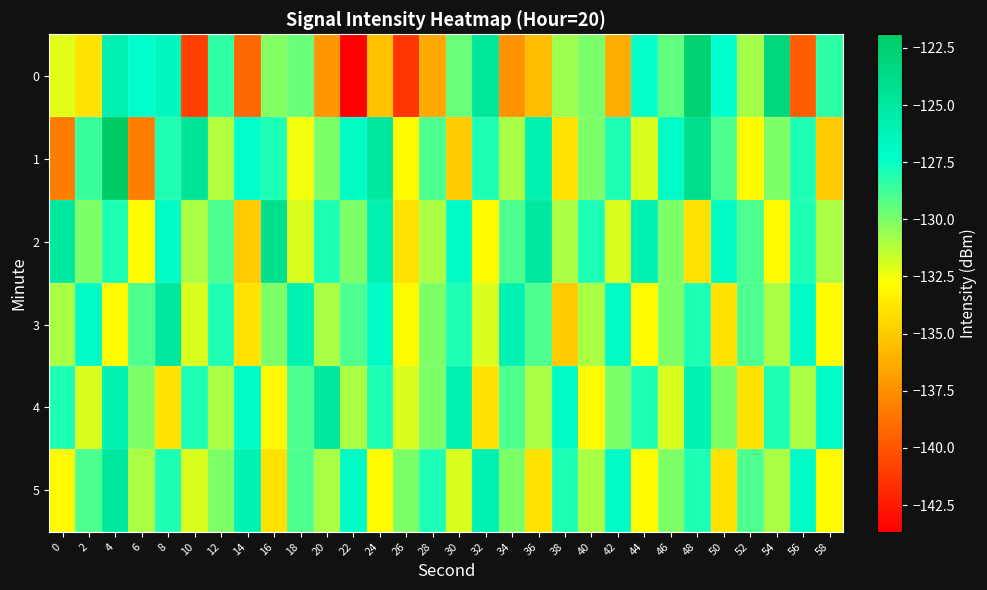

Reading left to right, extract all data points from this chart.

0: 0=-132.1	2=-133.9	4=-125.8	6=-127.3	8=-126.7	10=-141.0	12=-128.4	14=-139.2	16=-130.2	18=-129.6	20=-137.1	22=-143.7	24=-135.5	26=-141.3	28=-136.4	30=-129.6	32=-124.8	34=-137.4	36=-135.6	38=-130.7	40=-129.9	42=-136.3	44=-127.5	46=-129.4	48=-122.6	50=-127.4	52=-130.9	54=-123.0	56=-139.7	58=-128.3
1: 0=-138.3	2=-128.5	4=-121.9	6=-138.3	8=-128.1	10=-124.5	12=-131.1	14=-127.3	16=-128.0	18=-132.5	20=-130.0	22=-127.0	24=-125.0	26=-133.0	28=-129.0	30=-135.0	32=-128.0	34=-131.0	36=-126.0	38=-134.0	40=-130.0	42=-128.0	44=-132.0	46=-127.0	48=-124.0	50=-129.0	52=-133.0	54=-130.0	56=-128.0	58=-135.0
2: 0=-125.0	2=-130.0	4=-128.0	6=-133.0	8=-127.0	10=-131.0	12=-129.0	14=-135.0	16=-124.0	18=-132.0	20=-128.0	22=-130.0	24=-126.0	26=-134.0	28=-131.0	30=-127.0	32=-133.0	34=-129.0	36=-125.0	38=-131.0	40=-128.0	42=-132.0	44=-126.0	46=-130.0	48=-134.0	50=-127.0	52=-129.0	54=-133.0	56=-128.0	58=-131.0
3: 0=-131.0	2=-127.0	4=-133.0	6=-129.0	8=-125.0	10=-132.0	12=-128.0	14=-134.0	16=-130.0	18=-126.0	20=-131.0	22=-129.0	24=-127.0	26=-133.0	28=-130.0	30=-128.0	32=-132.0	34=-126.0	36=-129.0	38=-135.0	40=-131.0	42=-127.0	44=-133.0	46=-130.0	48=-128.0	50=-134.0	52=-129.0	54=-131.0	56=-127.0	58=-133.0
4: 0=-128.0	2=-132.0	4=-126.0	6=-130.0	8=-134.0	10=-128.0	12=-131.0	14=-127.0	16=-133.0	18=-129.0	20=-125.0	22=-131.0	24=-128.0	26=-132.0	28=-130.0	30=-126.0	32=-134.0	34=-129.0	36=-131.0	38=-127.0	40=-133.0	42=-130.0	44=-128.0	46=-132.0	48=-126.0	50=-130.0	52=-134.0	54=-128.0	56=-131.0	58=-127.0
5: 0=-133.0	2=-129.0	4=-125.0	6=-131.0	8=-128.0	10=-132.0	12=-130.0	14=-126.0	16=-134.0	18=-129.0	20=-131.0	22=-127.0	24=-133.0	26=-130.0	28=-128.0	30=-132.0	32=-126.0	34=-130.0	36=-134.0	38=-128.0	40=-131.0	42=-127.0	44=-133.0	46=-130.0	48=-128.0	50=-134.0	52=-129.0	54=-131.0	56=-127.0	58=-133.0